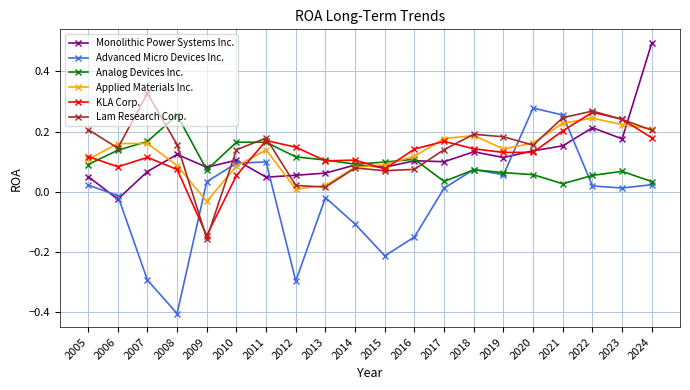

Where is the first local maximum for Monolithic Power Systems Inc.?

2008